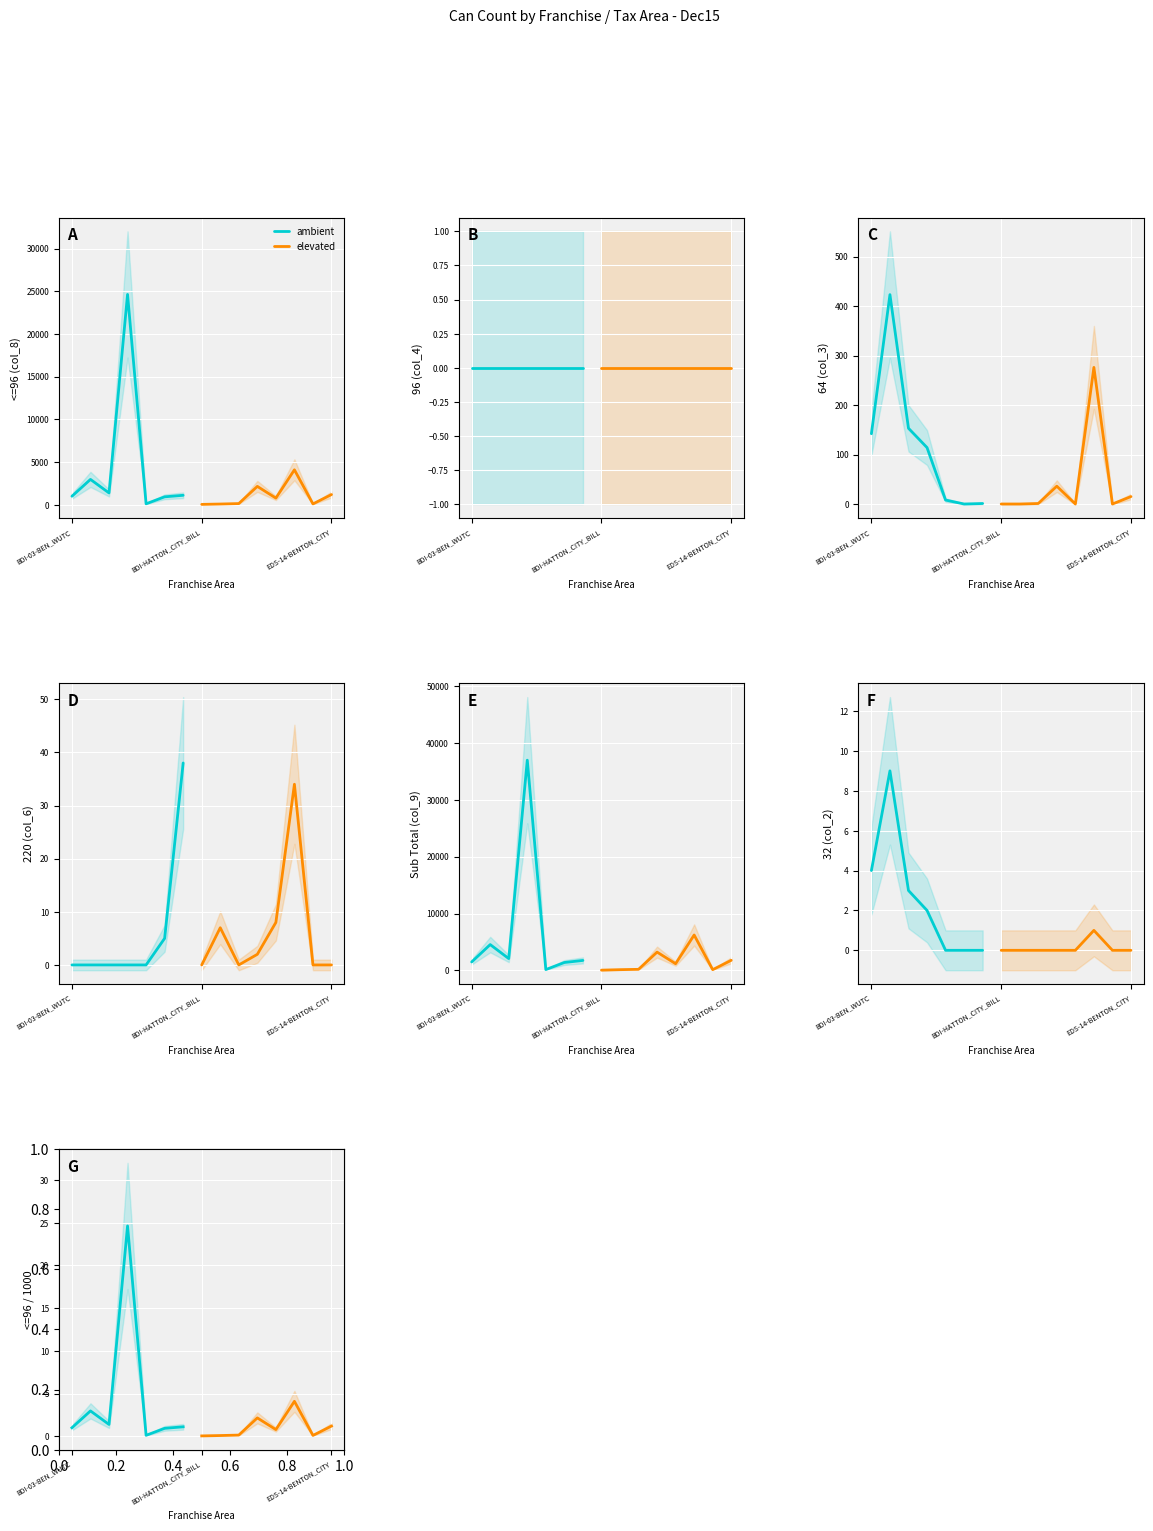

Reading left to right, list all the values displayed in this chart.

<=96 (col_8): BDI-03-BEN_WUTC=993.0	BDI-02-FRAN_WUTC=2965.0	BDI-04-WALLA_WUTC=1381.0	BDI-01-PASCO=24626.0	BDI-11-KENNEWICK=107.0	BDI-08-CONNELL_DIRECT_BILL=926.0	BDI-DAYTON_DIRECT_BILL=1104.0	BDI-HATTON_CITY_BILL=40.0	BDI-KAHLOTUS_CITY_BILL=82.0	BDI-MESA_CITY_BILL=135.0	BDI-PROSSER_CITY_BILL=2148.0	BDI-WAITSBURG_CITY_BILL=778.0	EDS-03-BEN_CO=4089.0	EDS-12_RICHLAND=95.0	EDS-14-BENTON_CITY=1192.0
96 (col_4): BDI-03-BEN_WUTC=0.0	BDI-02-FRAN_WUTC=0.0	BDI-04-WALLA_WUTC=0.0	BDI-01-PASCO=0.0	BDI-11-KENNEWICK=0.0	BDI-08-CONNELL_DIRECT_BILL=0.0	BDI-DAYTON_DIRECT_BILL=0.0	BDI-HATTON_CITY_BILL=0.0	BDI-KAHLOTUS_CITY_BILL=0.0	BDI-MESA_CITY_BILL=0.0	BDI-PROSSER_CITY_BILL=0.0	BDI-WAITSBURG_CITY_BILL=0.0	EDS-03-BEN_CO=0.0	EDS-12_RICHLAND=0.0	EDS-14-BENTON_CITY=0.0
64 (col_3): BDI-03-BEN_WUTC=142.0	BDI-02-FRAN_WUTC=423.0	BDI-04-WALLA_WUTC=153.0	BDI-01-PASCO=114.0	BDI-11-KENNEWICK=8.0	BDI-08-CONNELL_DIRECT_BILL=0.0	BDI-DAYTON_DIRECT_BILL=1.0	BDI-HATTON_CITY_BILL=0.0	BDI-KAHLOTUS_CITY_BILL=0.0	BDI-MESA_CITY_BILL=1.0	BDI-PROSSER_CITY_BILL=36.0	BDI-WAITSBURG_CITY_BILL=0.0	EDS-03-BEN_CO=276.0	EDS-12_RICHLAND=0.0	EDS-14-BENTON_CITY=15.0
220 (col_6): BDI-03-BEN_WUTC=0.0	BDI-02-FRAN_WUTC=0.0	BDI-04-WALLA_WUTC=0.0	BDI-01-PASCO=0.0	BDI-11-KENNEWICK=0.0	BDI-08-CONNELL_DIRECT_BILL=5.0	BDI-DAYTON_DIRECT_BILL=38.0	BDI-HATTON_CITY_BILL=0.0	BDI-KAHLOTUS_CITY_BILL=7.0	BDI-MESA_CITY_BILL=0.0	BDI-PROSSER_CITY_BILL=2.0	BDI-WAITSBURG_CITY_BILL=8.0	EDS-03-BEN_CO=34.0	EDS-12_RICHLAND=0.0	EDS-14-BENTON_CITY=0.0
Sub Total (col_9): BDI-03-BEN_WUTC=1498.2	BDI-02-FRAN_WUTC=4549.0	BDI-04-WALLA_WUTC=2091.8	BDI-01-PASCO=36939.0	BDI-11-KENNEWICK=160.5	BDI-08-CONNELL_DIRECT_BILL=1403.5	BDI-DAYTON_DIRECT_BILL=1766.2	BDI-HATTON_CITY_BILL=60.0	BDI-KAHLOTUS_CITY_BILL=143.3	BDI-MESA_CITY_BILL=202.5	BDI-PROSSER_CITY_BILL=3227.8	BDI-WAITSBURG_CITY_BILL=1190.2	EDS-03-BEN_CO=6232.1	EDS-12_RICHLAND=142.5	EDS-14-BENTON_CITY=1788.0
32 (col_2): BDI-03-BEN_WUTC=4.0	BDI-02-FRAN_WUTC=9.0	BDI-04-WALLA_WUTC=3.0	BDI-01-PASCO=2.0	BDI-11-KENNEWICK=0.0	BDI-08-CONNELL_DIRECT_BILL=0.0	BDI-DAYTON_DIRECT_BILL=0.0	BDI-HATTON_CITY_BILL=0.0	BDI-KAHLOTUS_CITY_BILL=0.0	BDI-MESA_CITY_BILL=0.0	BDI-PROSSER_CITY_BILL=0.0	BDI-WAITSBURG_CITY_BILL=0.0	EDS-03-BEN_CO=1.0	EDS-12_RICHLAND=0.0	EDS-14-BENTON_CITY=0.0